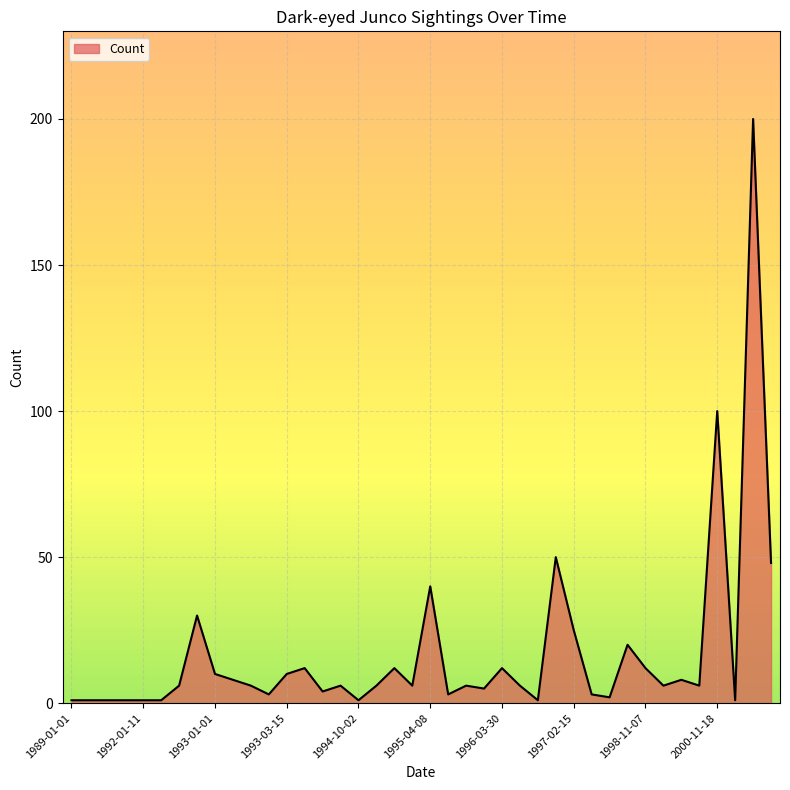

What is the difference between the maximum and minimum values?

199